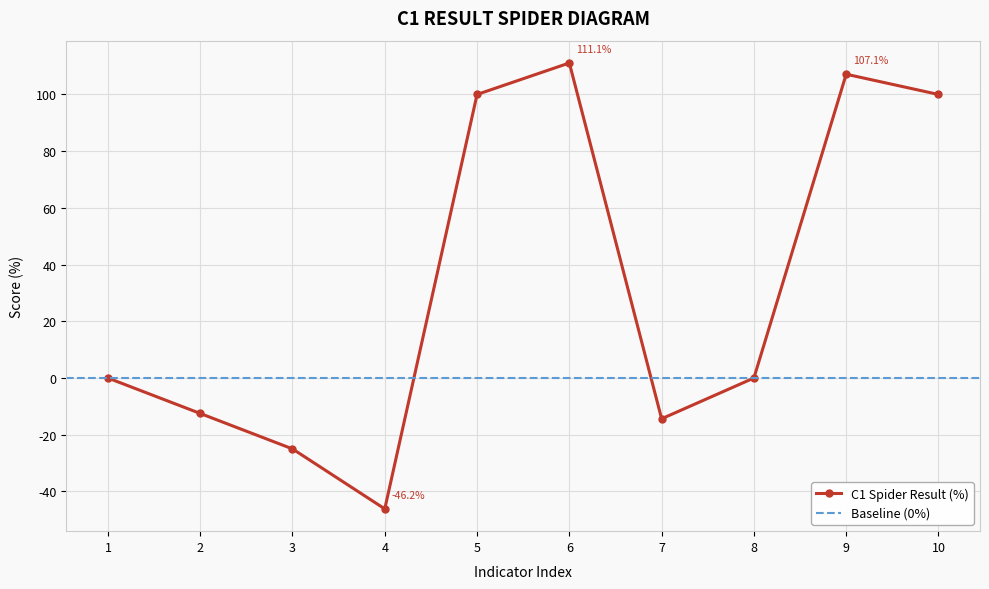

What is the sum of the values at 8 and 7?

-14.4